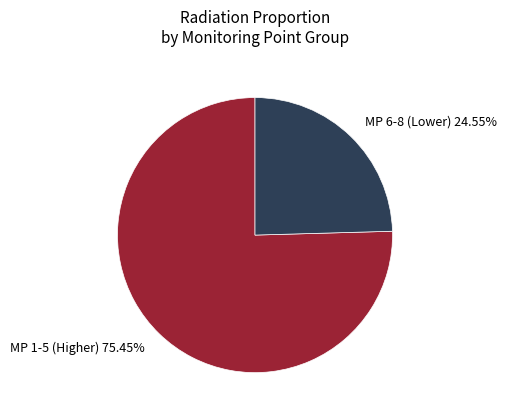

Which has a higher value, MP 6-8 (Lower) 24.55% or MP 1-5 (Higher) 75.45%?

MP 1-5 (Higher) 75.45%